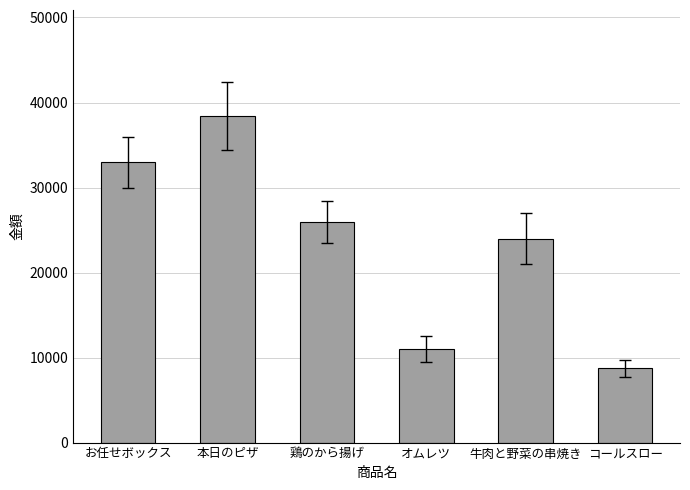

The value at コールスロー is 3794. True or false?

False